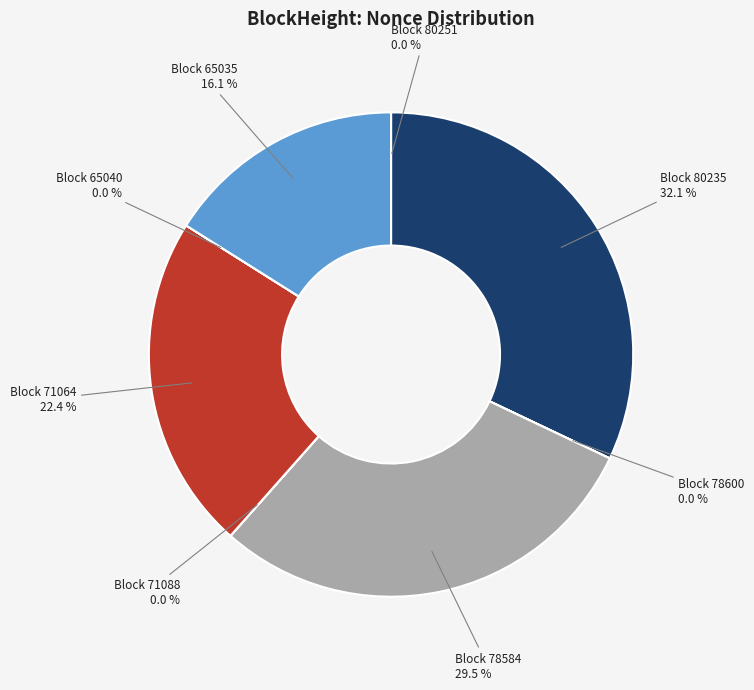

Is there a majority slice in this chart?

No